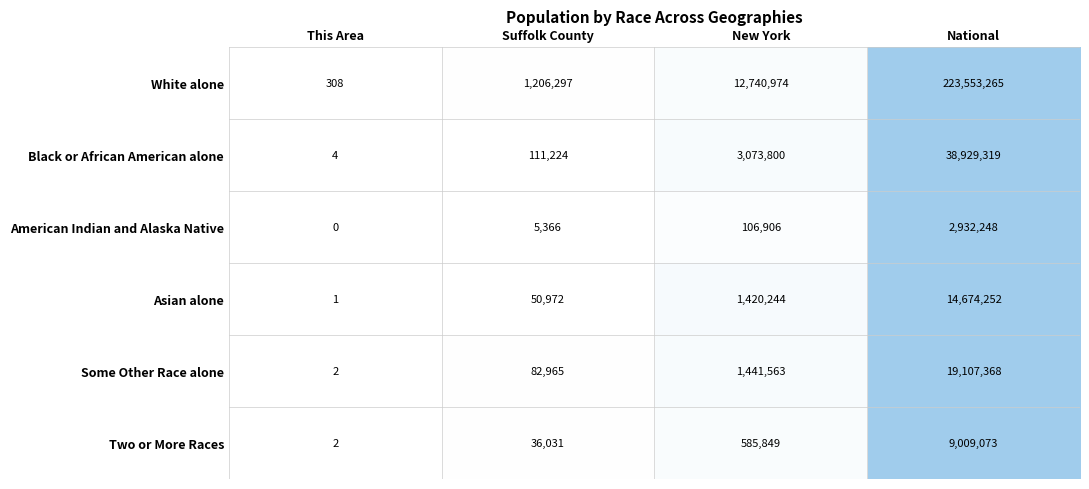

Reading left to right, extract all data points from this chart.

White alone: This Area=308	Suffolk County=1206297	New York=12740974	National=223553265
Black or African American alone: This Area=4	Suffolk County=111224	New York=3073800	National=38929319
American Indian and Alaska Native: This Area=0	Suffolk County=5366	New York=106906	National=2932248
Asian alone: This Area=1	Suffolk County=50972	New York=1420244	National=14674252
Some Other Race alone: This Area=2	Suffolk County=82965	New York=1441563	National=19107368
Two or More Races: This Area=2	Suffolk County=36031	New York=585849	National=9009073